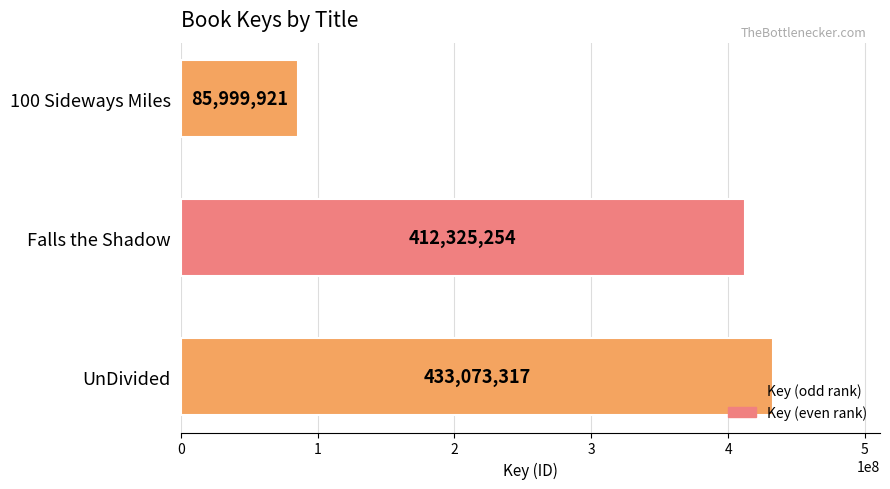

Are the bars grouped side by side (vs. stacked)?

No